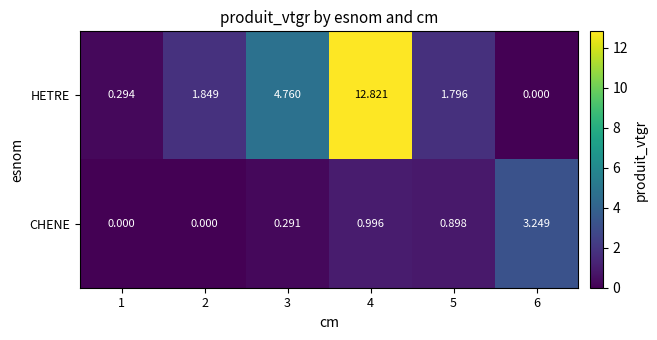

Which series has the largest total across all categories?

HETRE